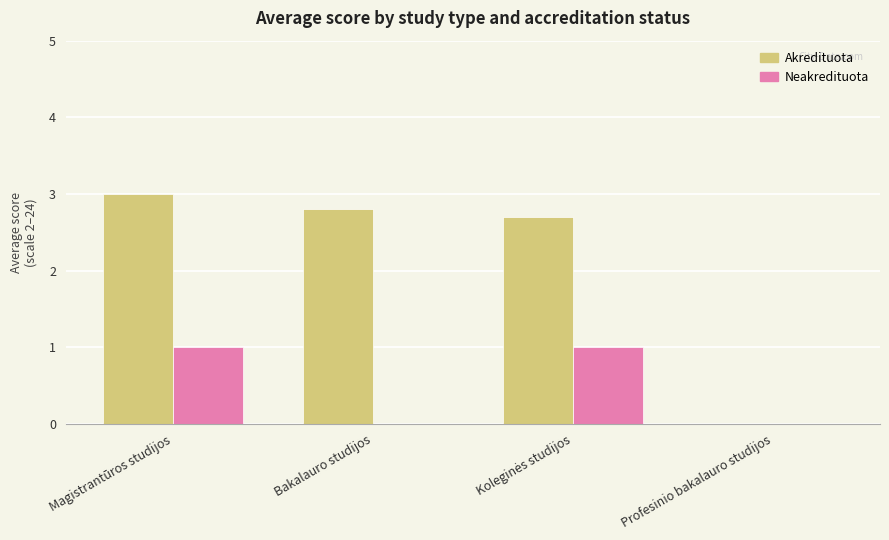

Reading left to right, extract all data points from this chart.

Akredituota: 3.0	2.8	2.7	0.0
Neakredituota: 1.0	0.0	1.0	0.0